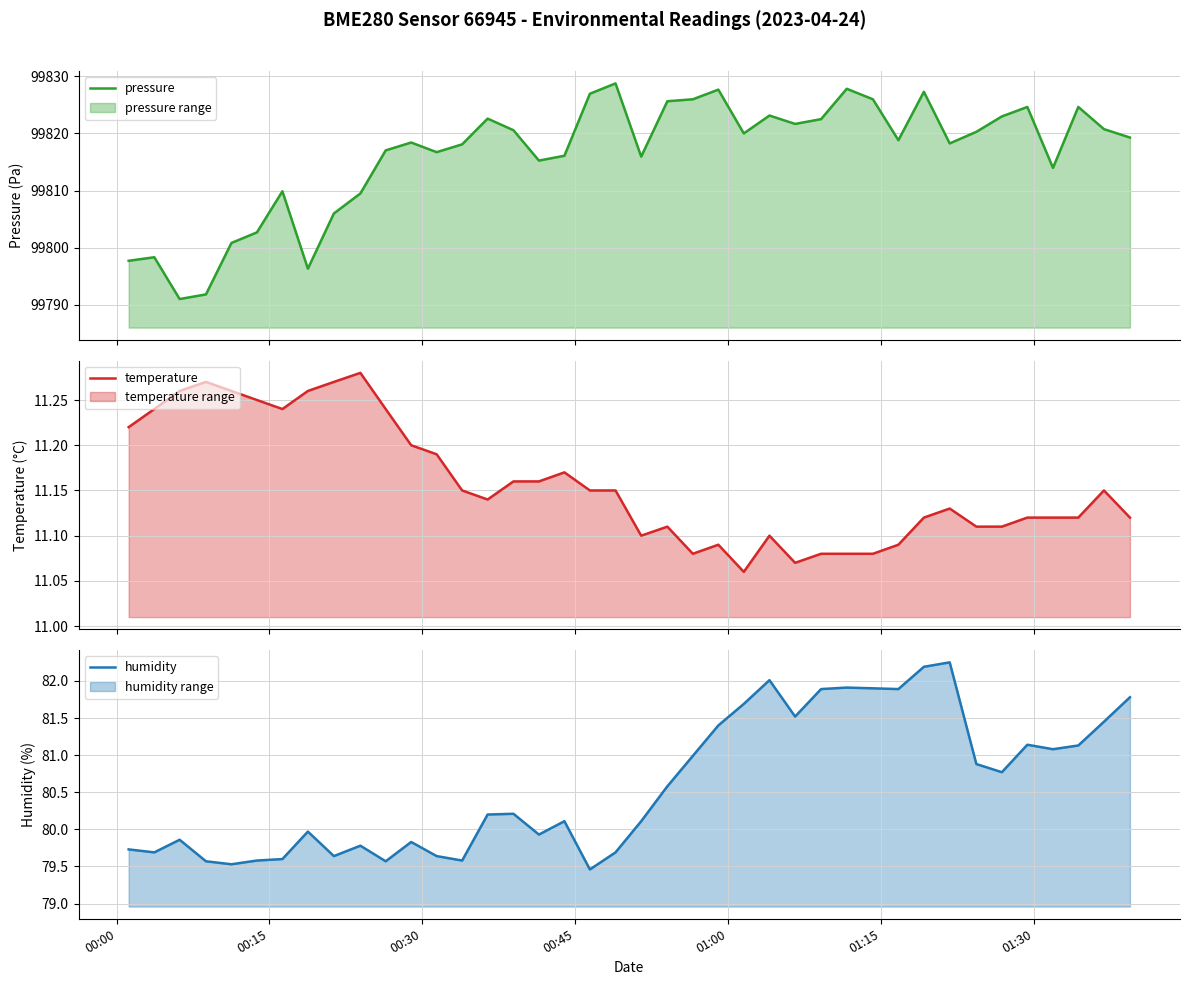

What is the value of the pressure point at the 26th from the left?

99823.1